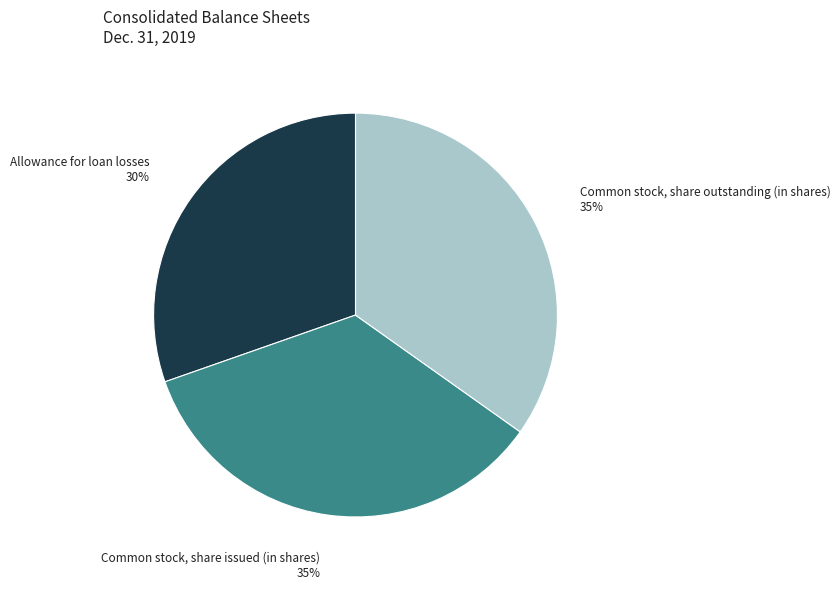

True or false: Common stock, share outstanding (in shares) accounts for 49% of the total.

False